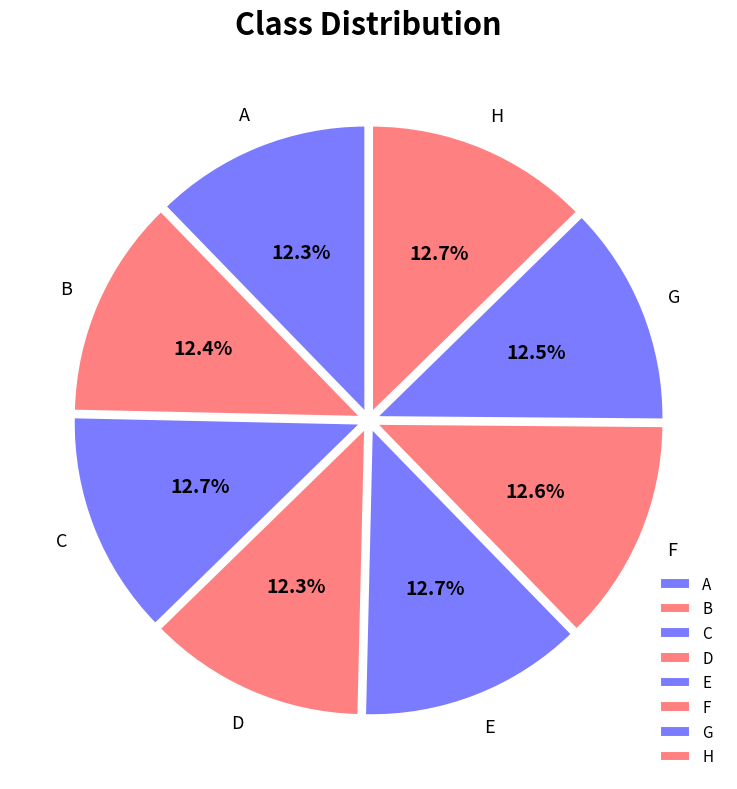

The F slice represents 13% of the pie. True or false?

True